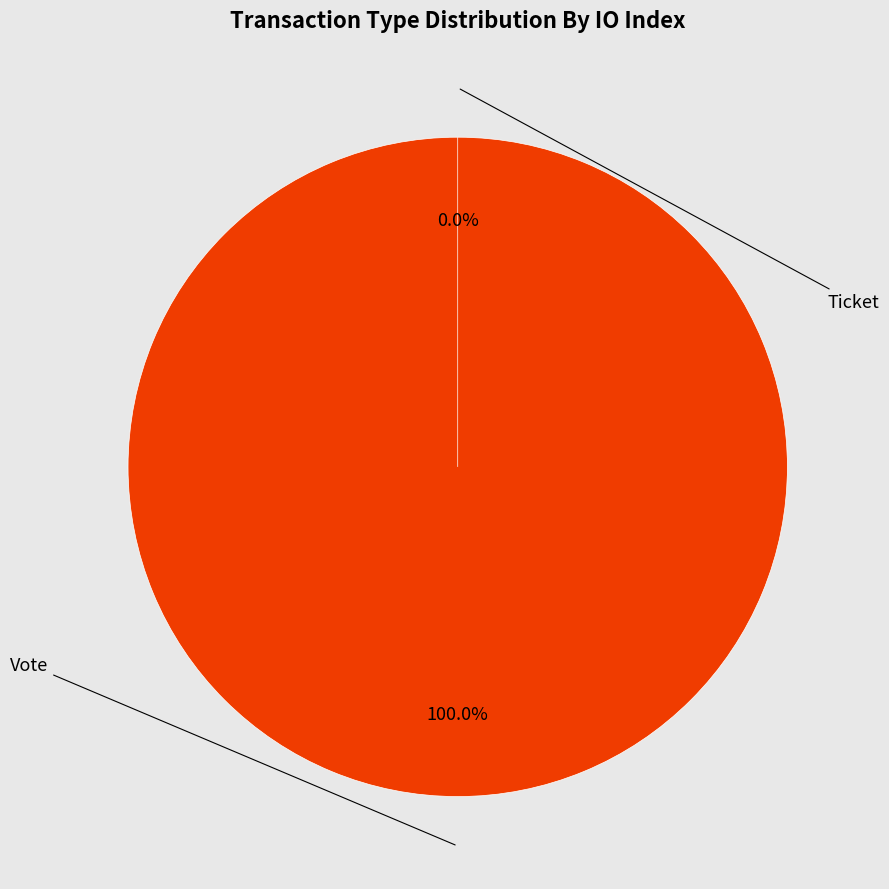

Is it true that Vote is 99% of the pie?

False